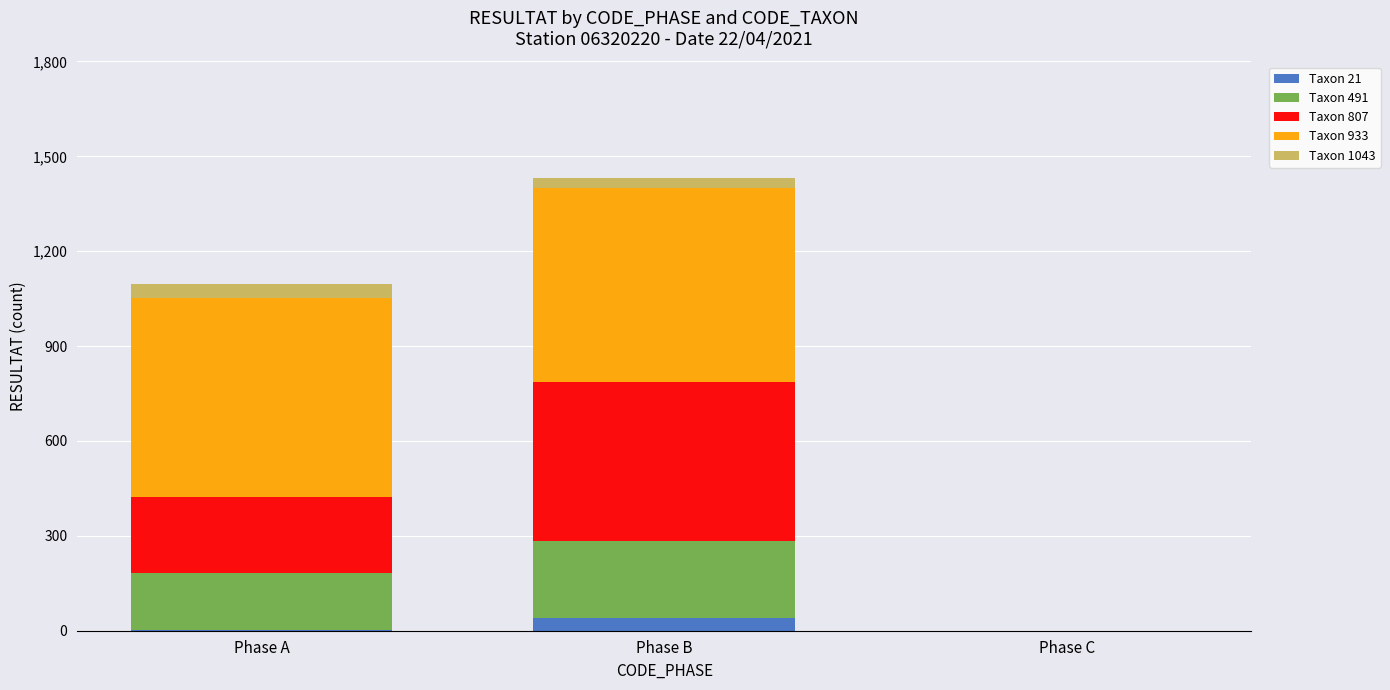

At which label does Taxon 21 reach its peak?

Phase B